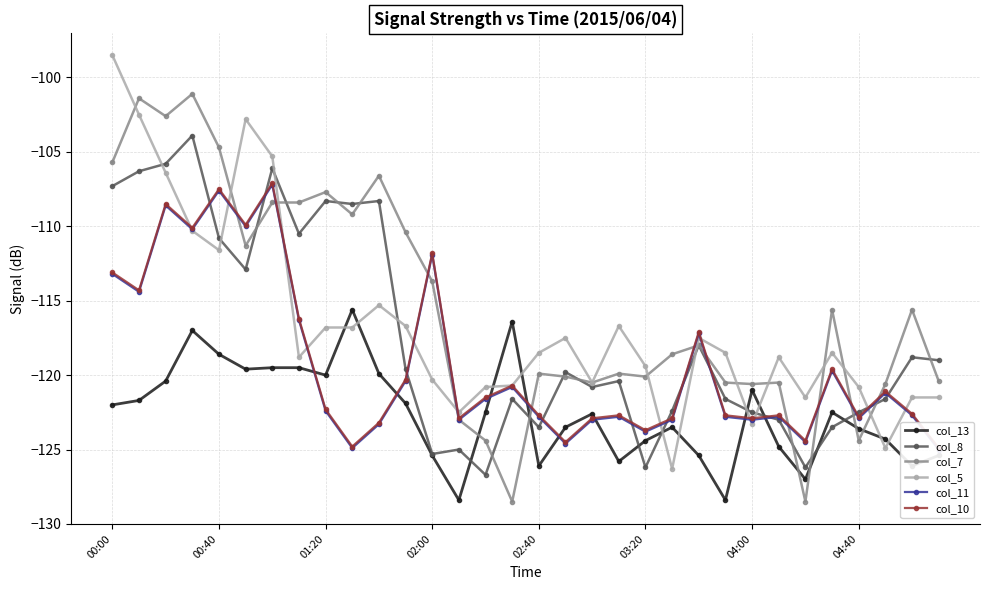

What is the spread (max minus min) of values at 19?

9.1